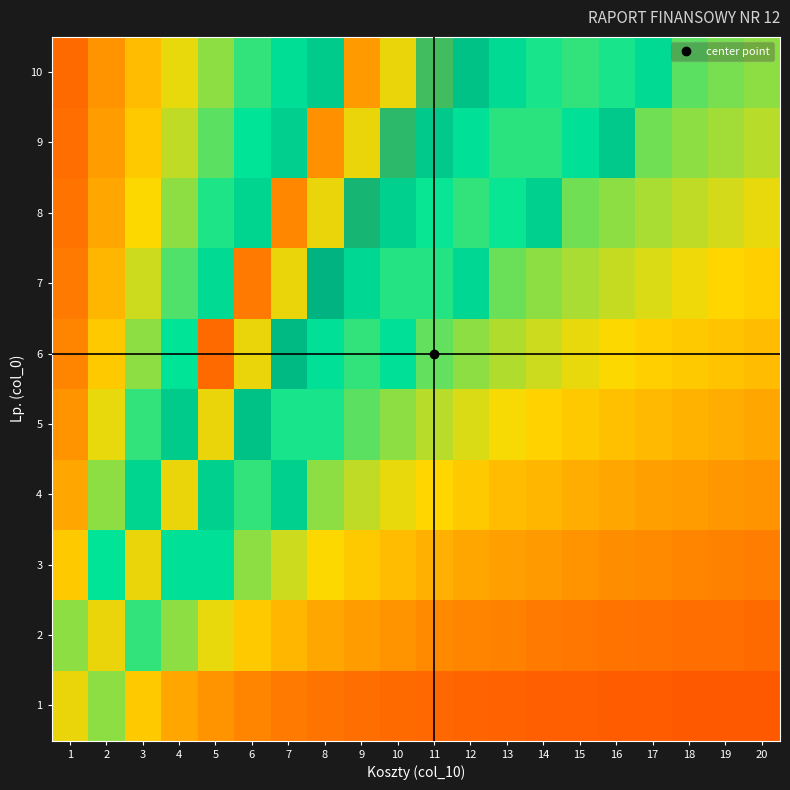

What is the spread (max minus min) of values at 20?

0.2